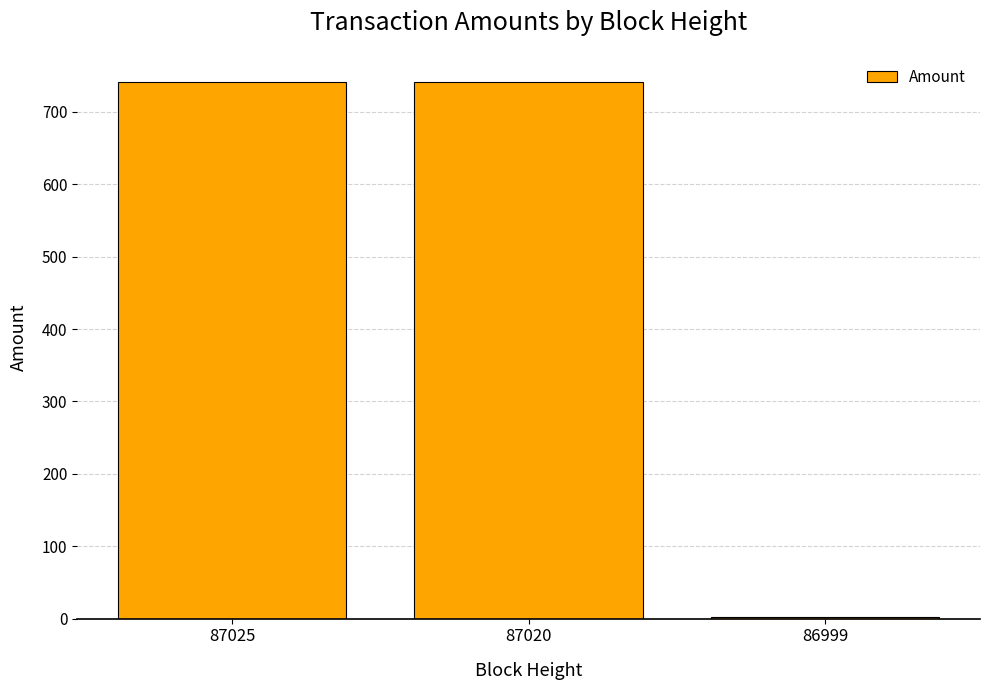

What is the sum of the values at 87020 and 87025?

1482.0